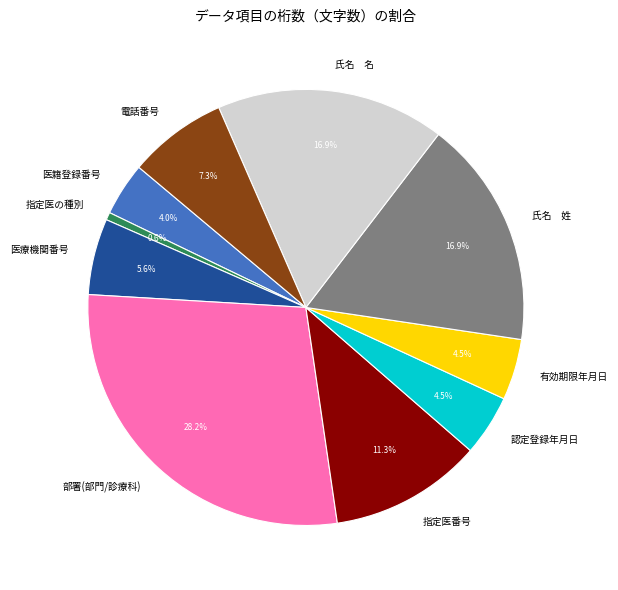

What is the ratio of the value at 認定登録年月日 to the value at 指定医番号?

0.4